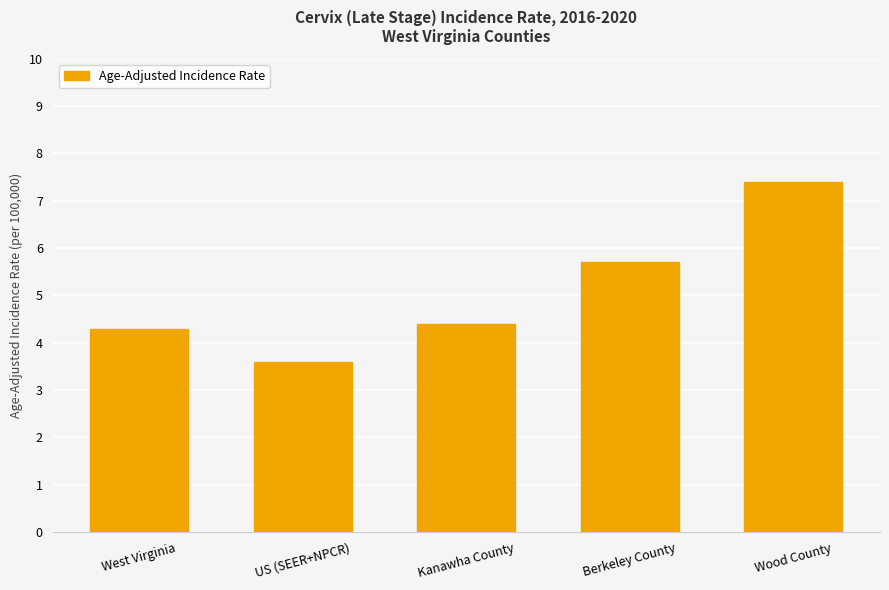

List the labels in order of value, smallest first.

US (SEER+NPCR), West Virginia, Kanawha County, Berkeley County, Wood County